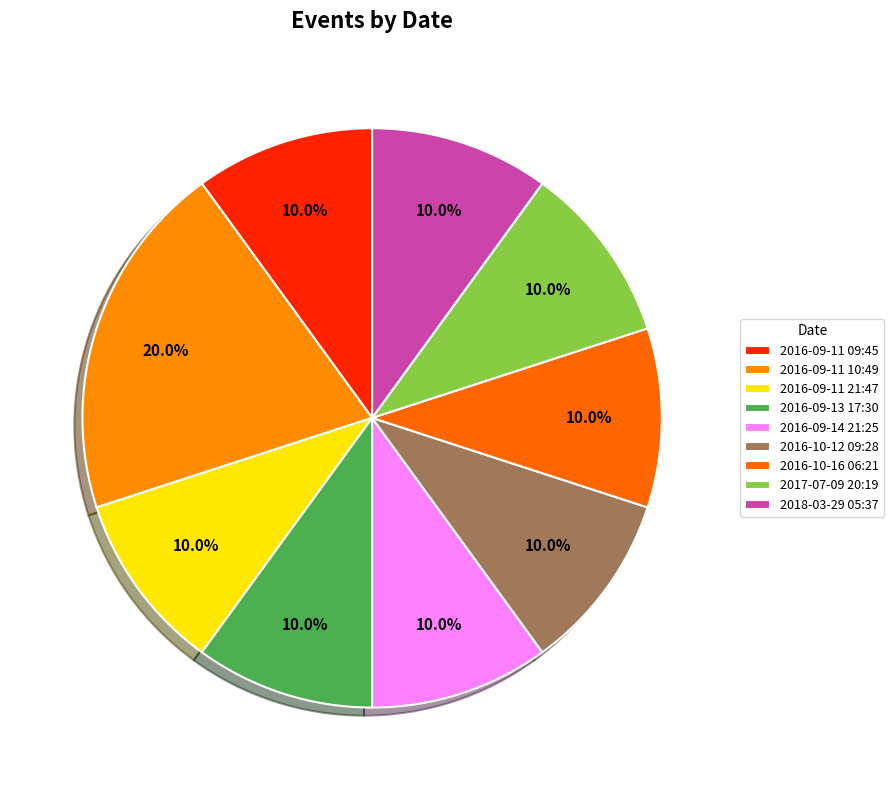

What is the ratio of the value at 2016-09-11 09:45 to the value at 2018-03-29 05:37?

1.0